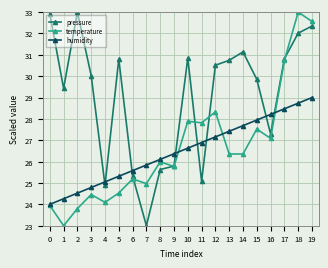

True or false: pressure has a value of 32.3 at 19.

True